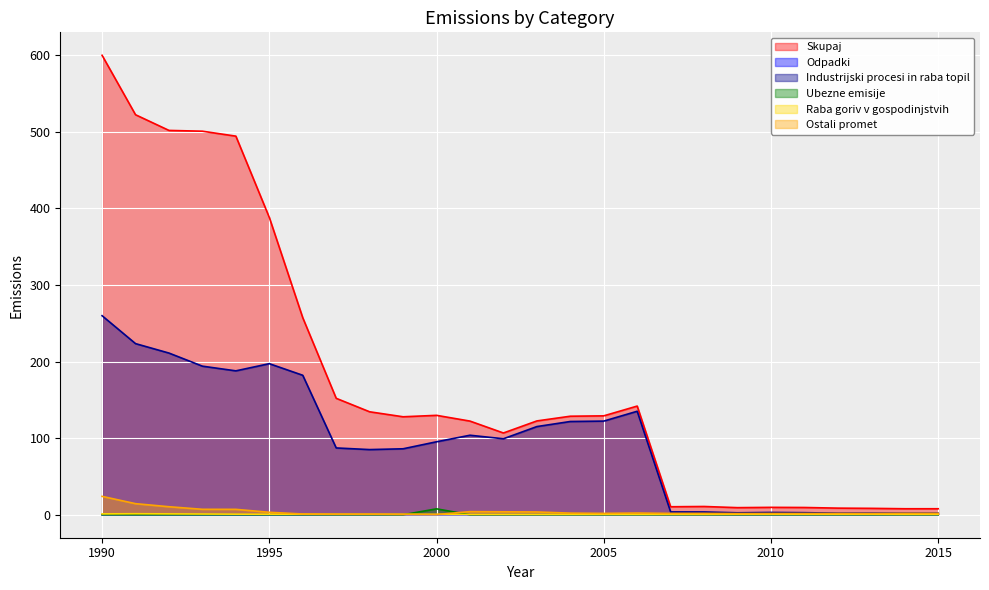

At how many categories does at least one series exceed 328?

6